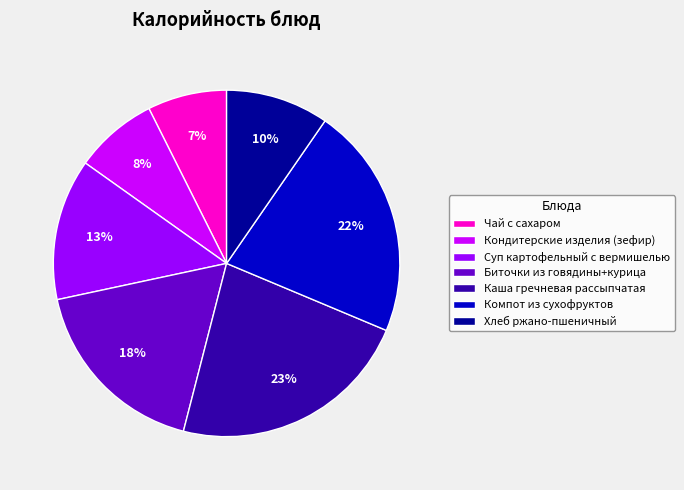

How many slices are in this pie chart?

7